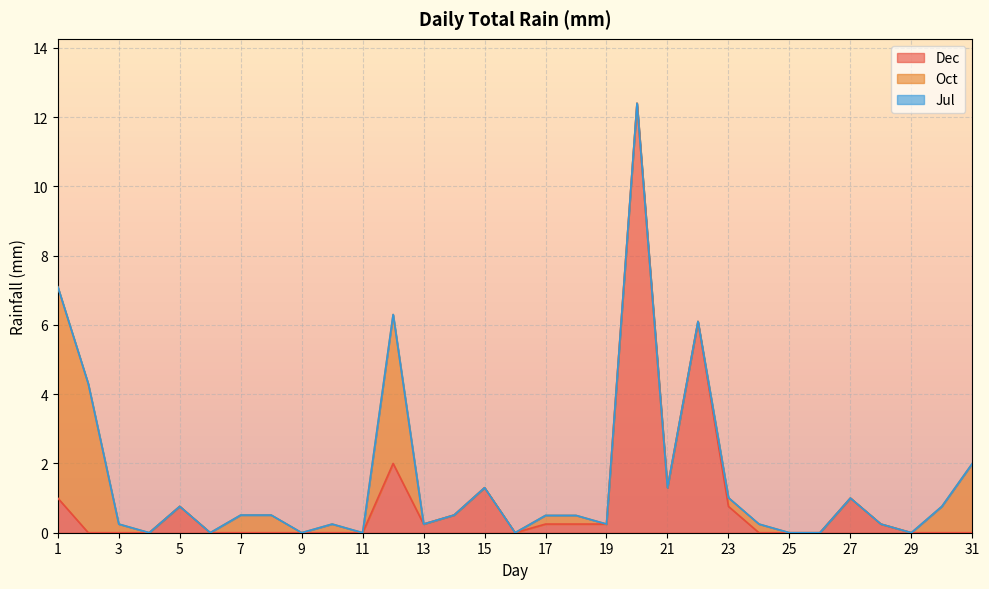

The Oct series shows 0.1 at 17. True or false?

False